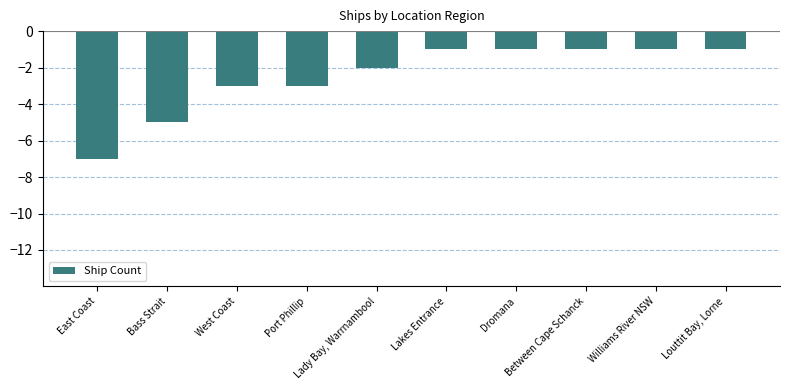

How many distinct data groups are displayed?

1